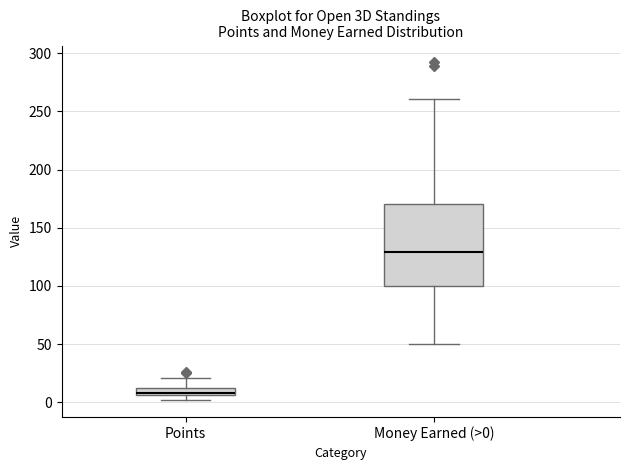

Comparing the boxes themselves (not the whiskers), which one is the tallest?

Money Earned (>0)